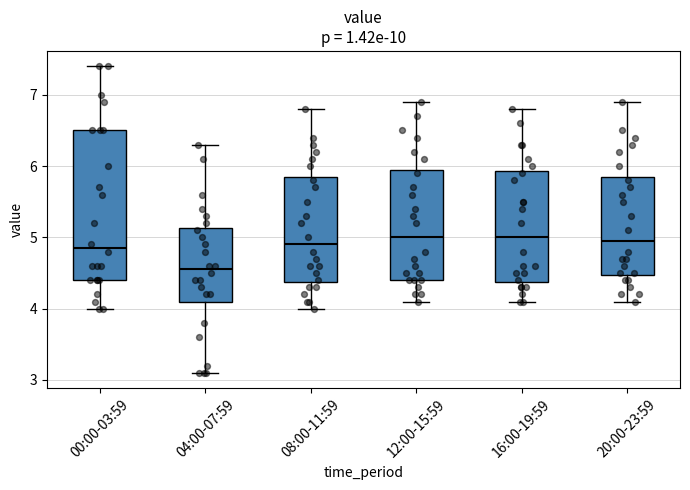

Reading left to right, read every box against the y-axis: the position of its median line, the range the box covers, and the ends of its whiskers. The values are not printed on the chart, so give them approximately, as read against the axis.

00:00-03:59: median 4.9, box 4.4 to 6.5, whiskers 4.0 to 7.4
04:00-07:59: median 4.6, box 4.1 to 5.1, whiskers 3.1 to 6.3
08:00-11:59: median 4.9, box 4.4 to 5.9, whiskers 4.0 to 6.8
12:00-15:59: median 5.0, box 4.4 to 6.0, whiskers 4.1 to 6.9
16:00-19:59: median 5.0, box 4.4 to 5.9, whiskers 4.1 to 6.8
20:00-23:59: median 5.0, box 4.5 to 5.9, whiskers 4.1 to 6.9